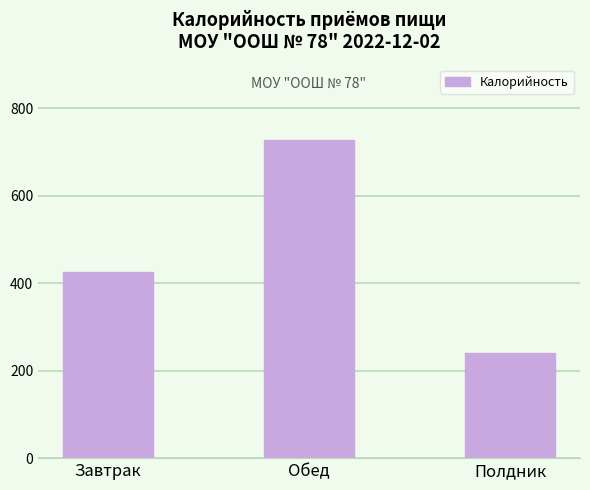

Does the chart contain any negative values?

No